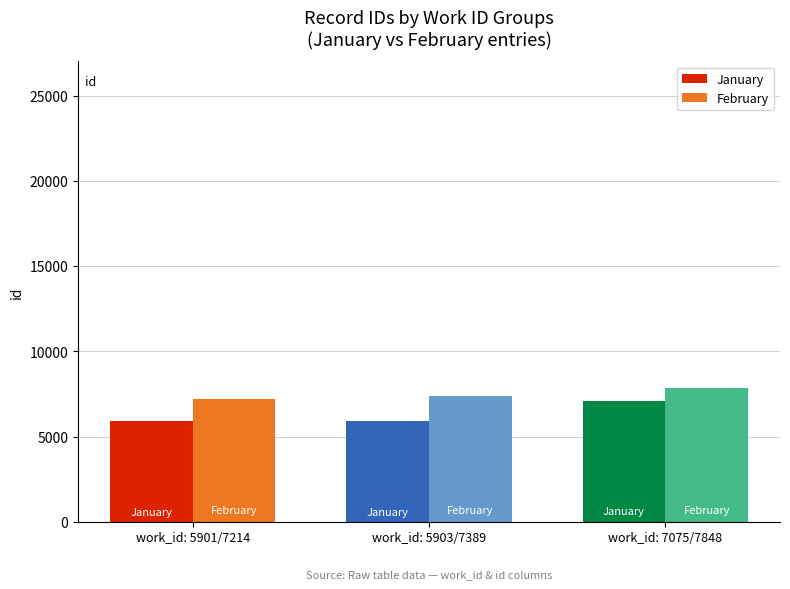

How many values in the January series exceed 5903?

1